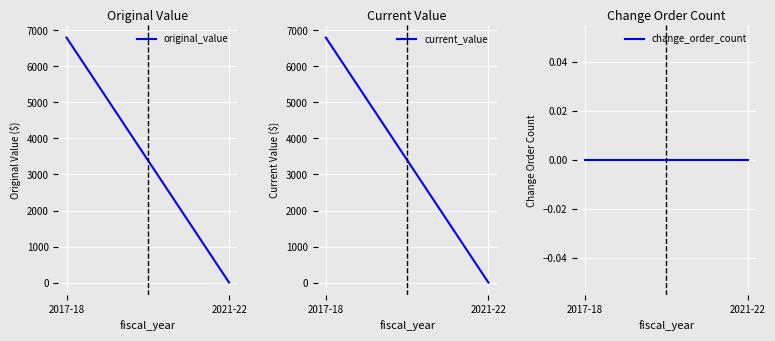

The value of current_value at 2021-22 is 0.0. True or false?

False